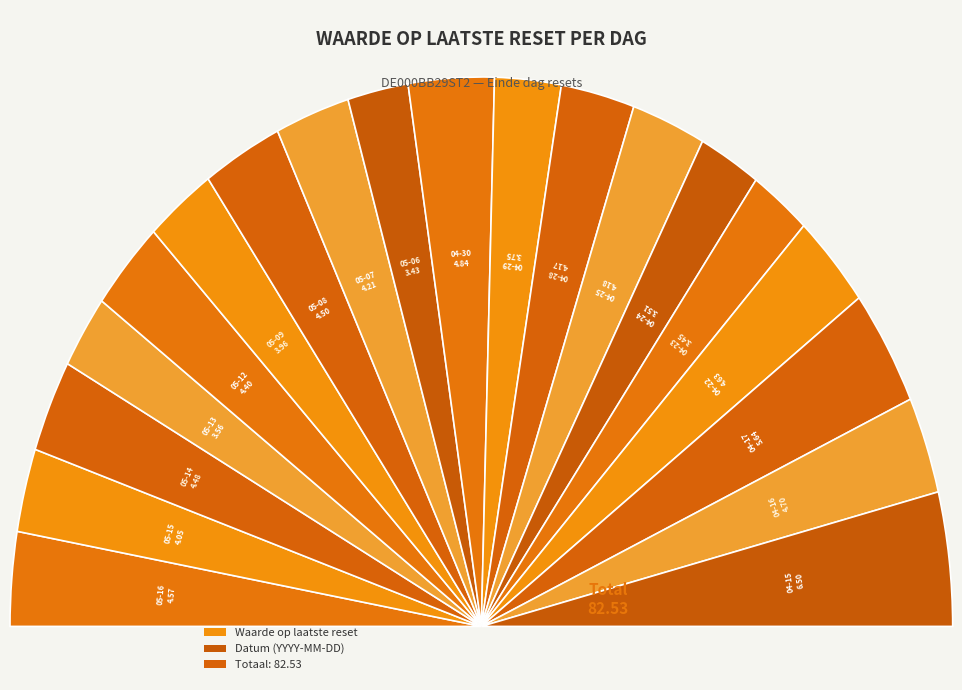

Which category has the smallest portion of the pie?

2025-05-06